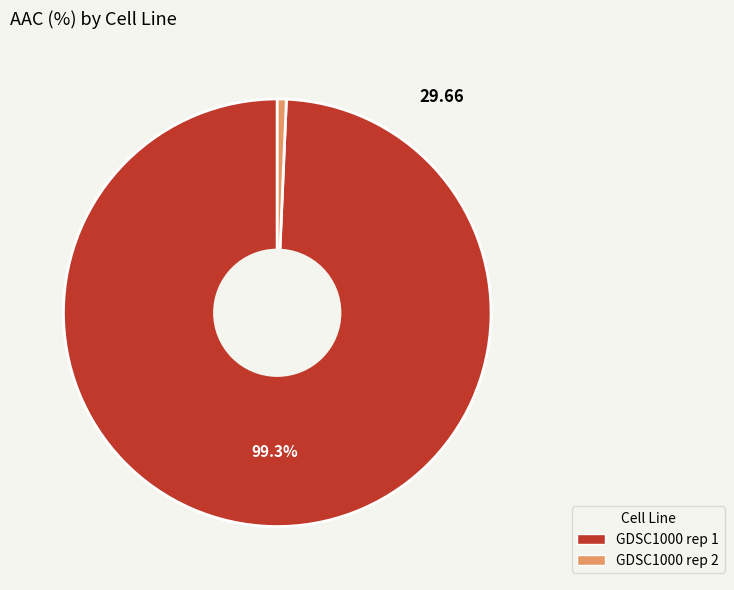

To the nearest percent, what portion does GDSC1000 rep 2 represent?

1%